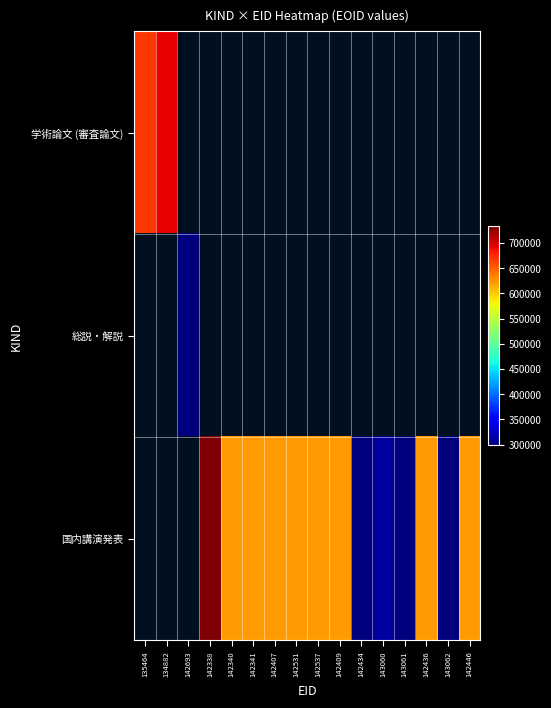

How many data points does each series have?

16